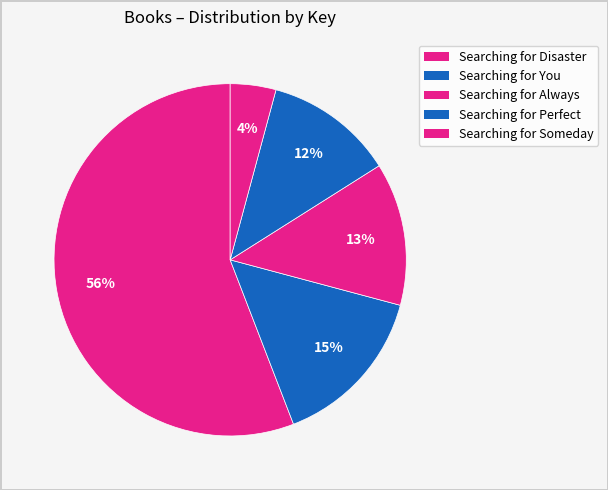

Which category has the smallest portion of the pie?

Searching for Someday